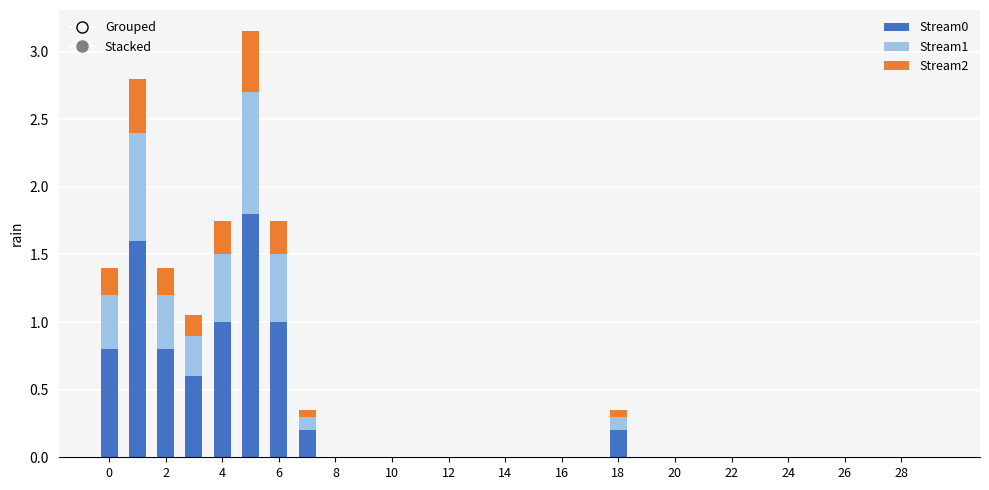

What is the sum of all Stream1 values?

4.0